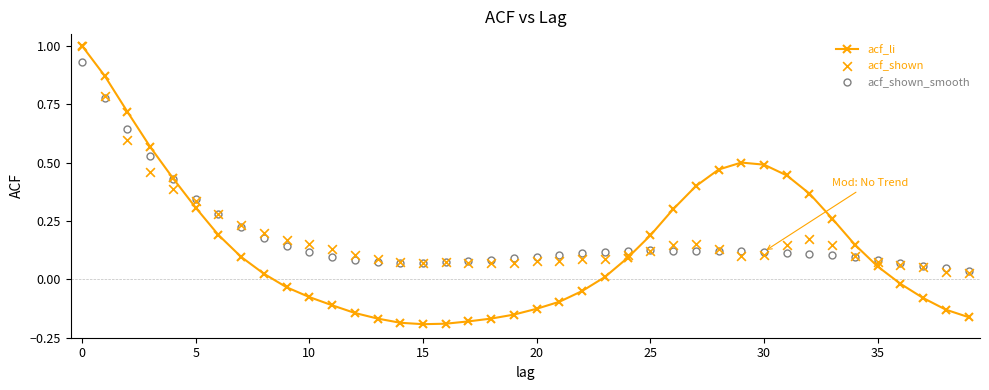

Which series has the widest spread of Y values?

acf_li